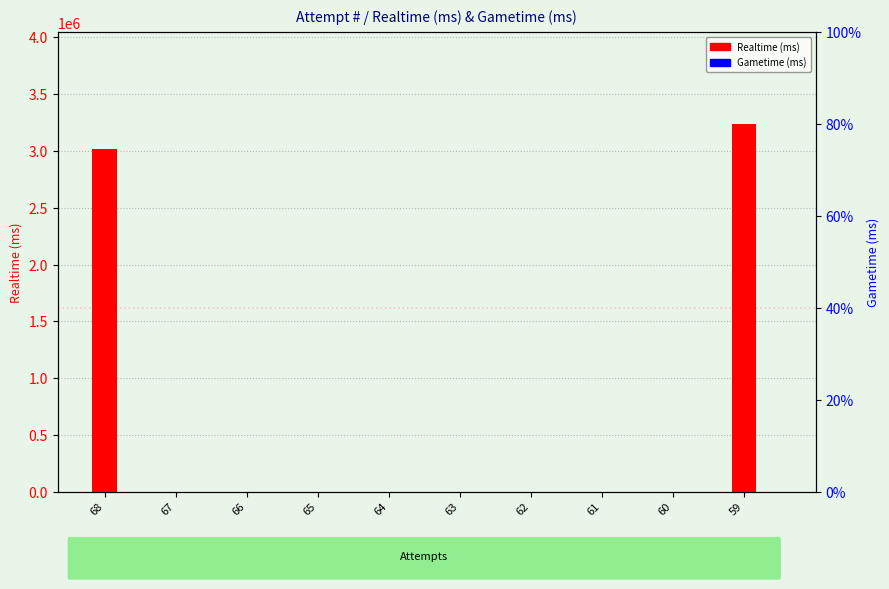

Which category has the lowest value in the Realtime (ms) series?

67